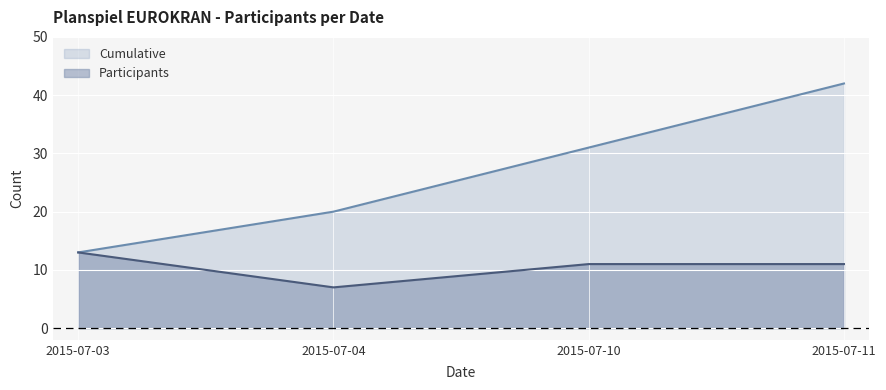

Reading left to right, what are all the values shown in this chart?

Participants: 2015-07-03=13	2015-07-04=7	2015-07-10=11	2015-07-11=11
Cumulative: 2015-07-03=13	2015-07-04=20	2015-07-10=31	2015-07-11=42